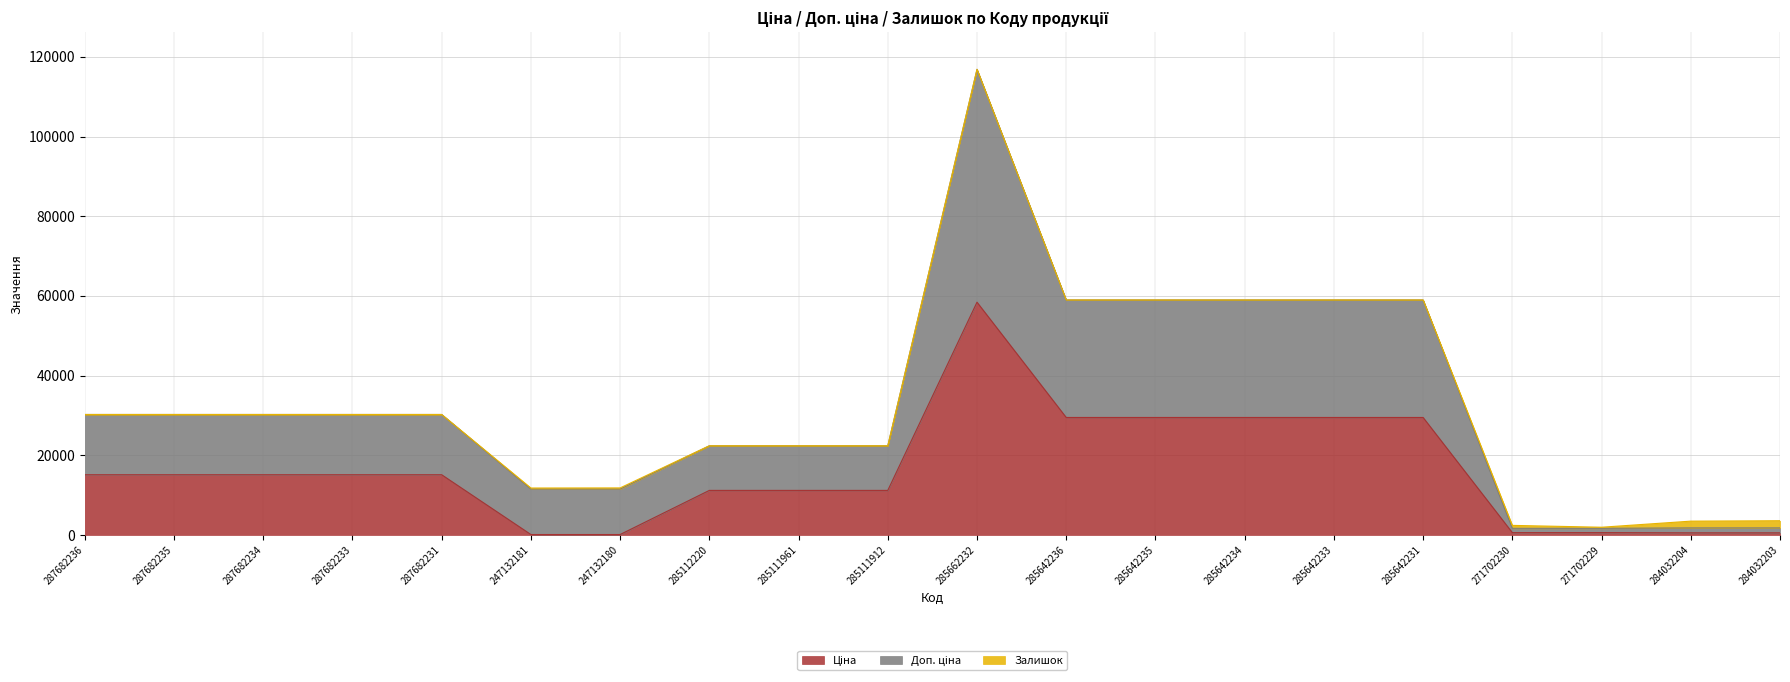

Which category has the lowest value across all series?

247132181